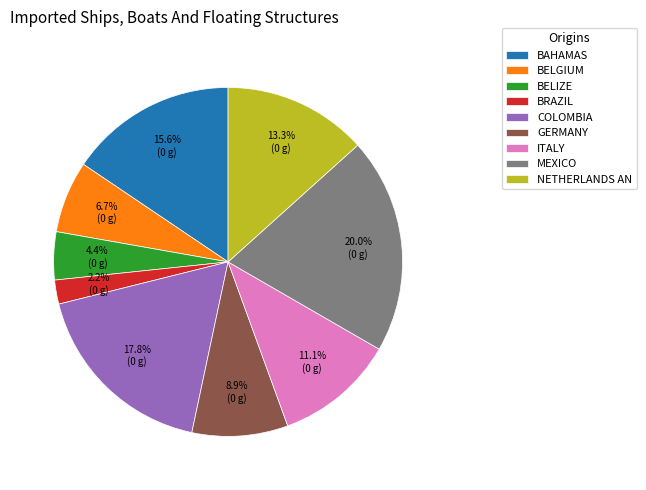

What is the ratio of the value at COLOMBIA to the value at GERMANY?

2.0